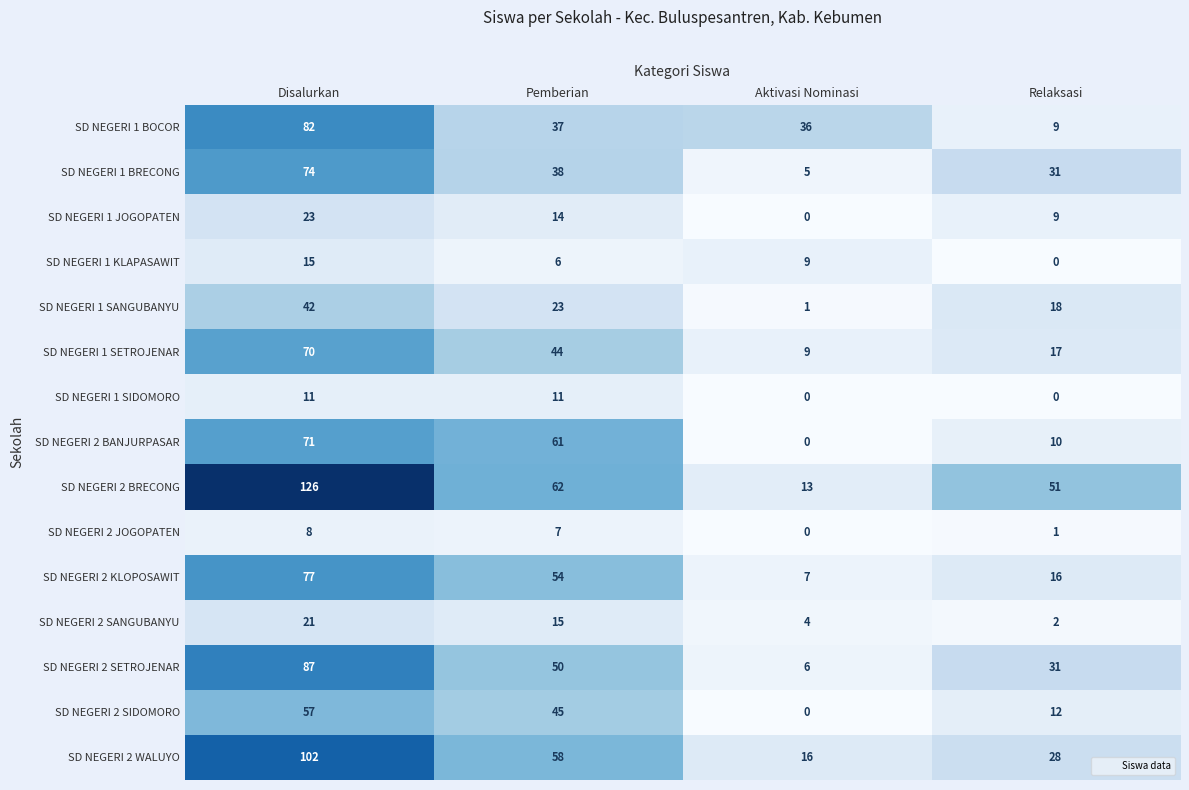

At which category does the chart reach its peak across all series?

Disalurkan